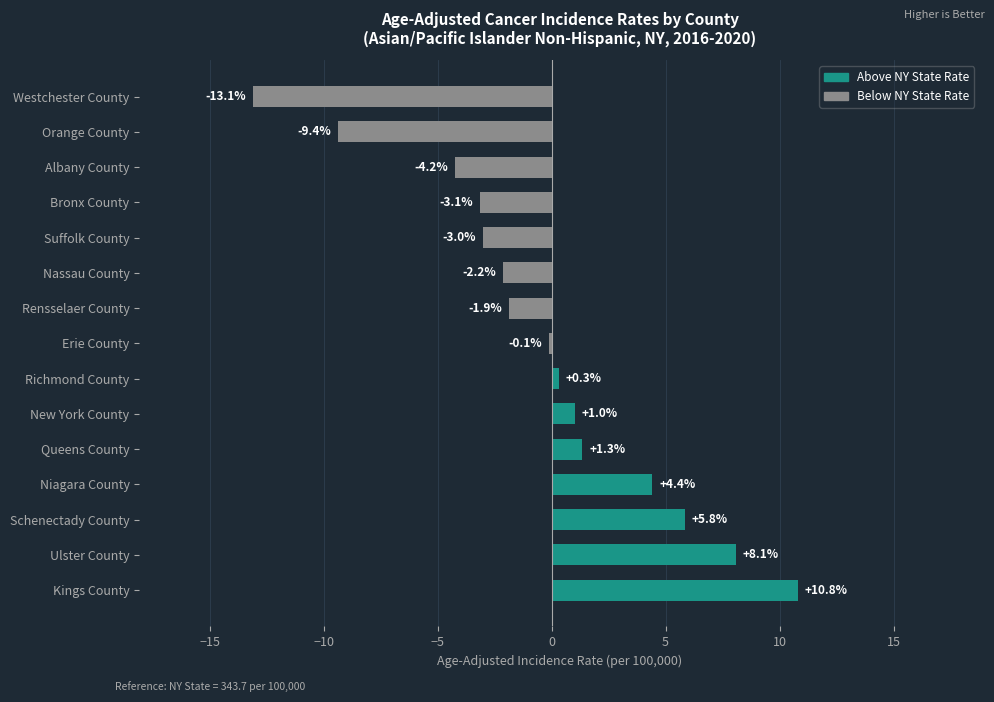

Are the bars horizontal?

Yes